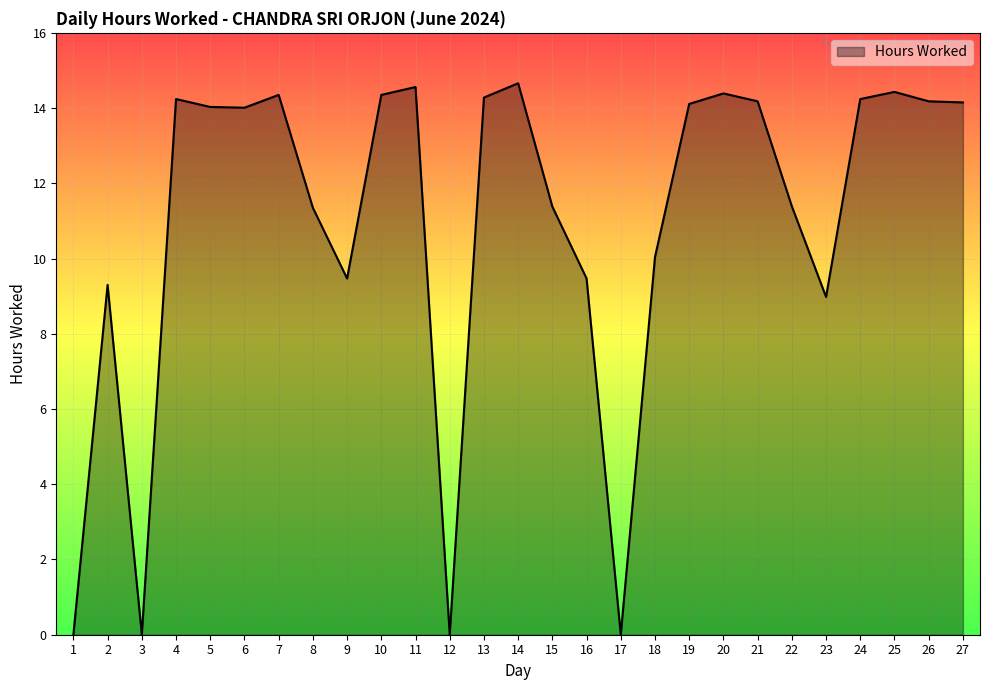

What is the maximum value shown in the chart?

14.7